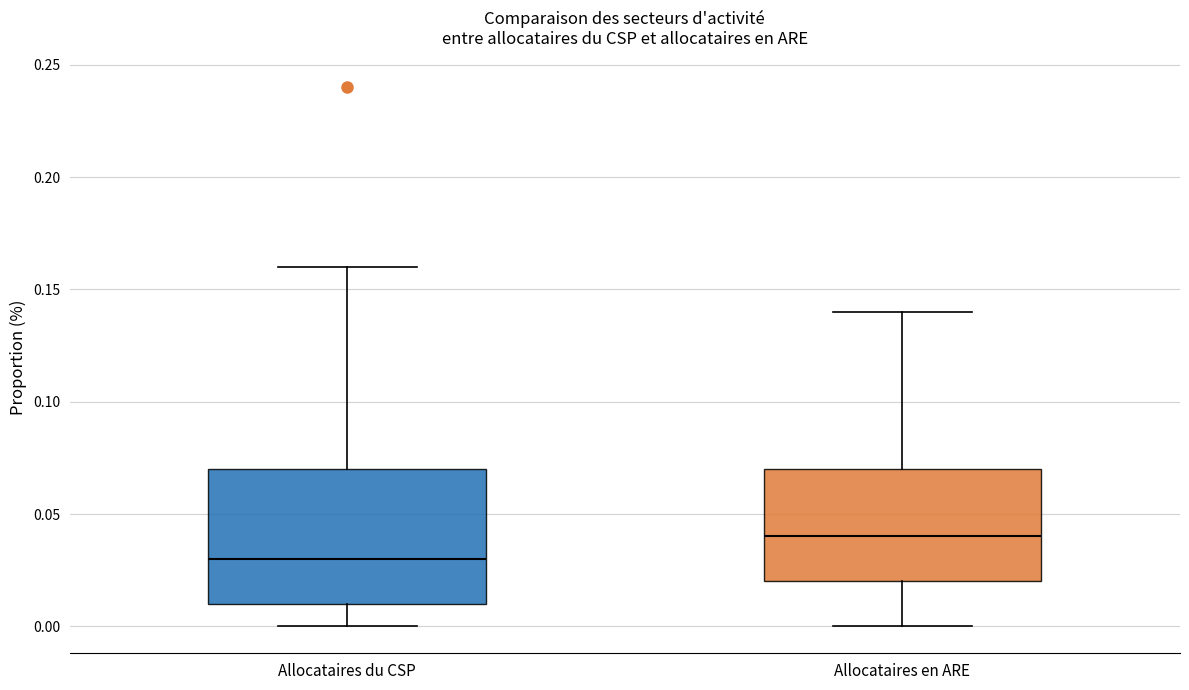

Reading left to right, transcribe this box plot: for each box, give where its median line is, the range the box spans, and where its two whiskers end, as read against the y-axis. The values are not printed on the chart, so give them approximately, as read against the axis.

Allocataires du CSP: median 0.03, box 0.01 to 0.07, whiskers 0.00 to 0.16
Allocataires en ARE: median 0.04, box 0.02 to 0.07, whiskers 0.00 to 0.14